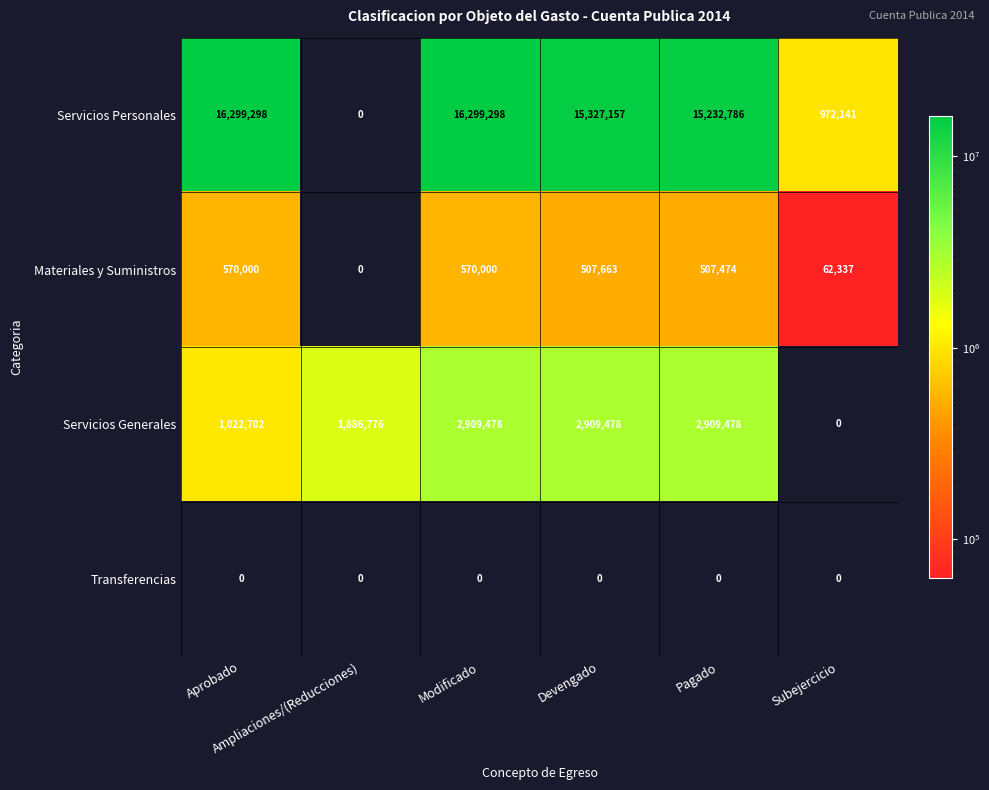

How many data points does each series have?

6